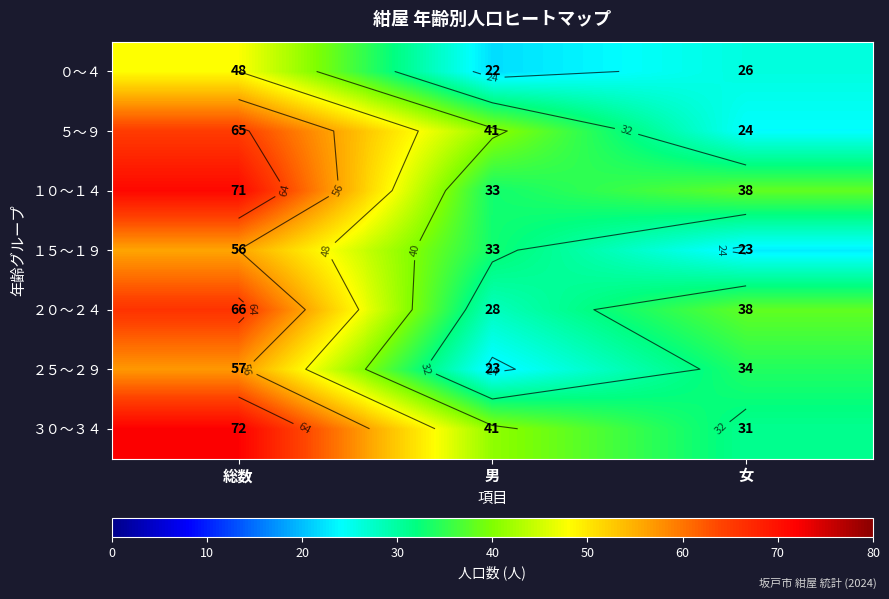

Which has a higher value, 総数 or 女?

総数